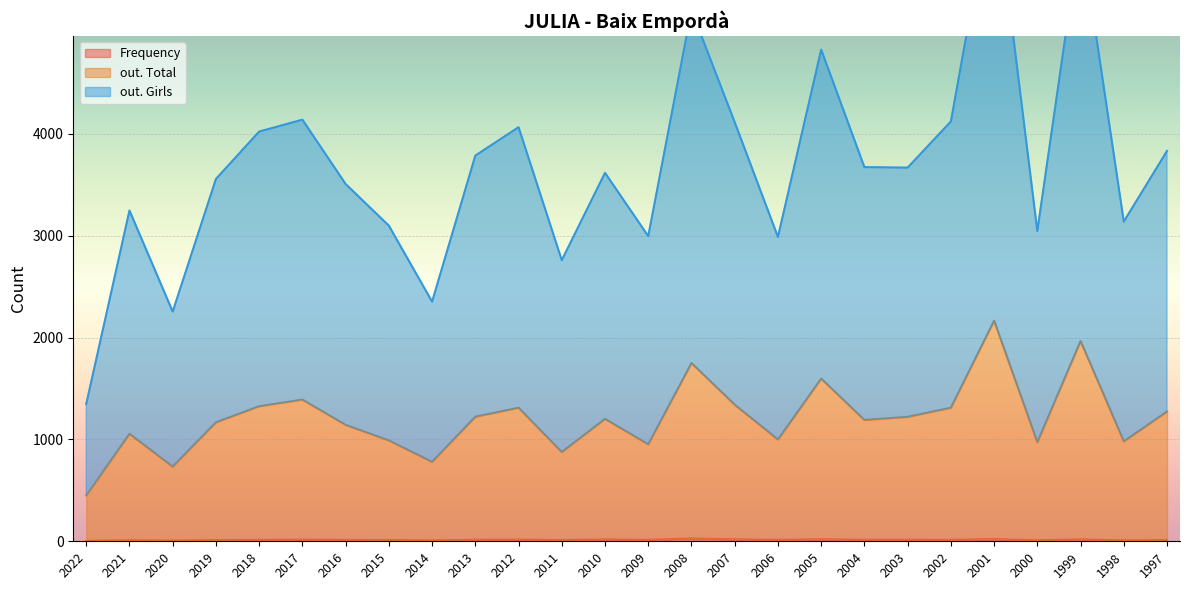

What is the greatest value displayed?

6480